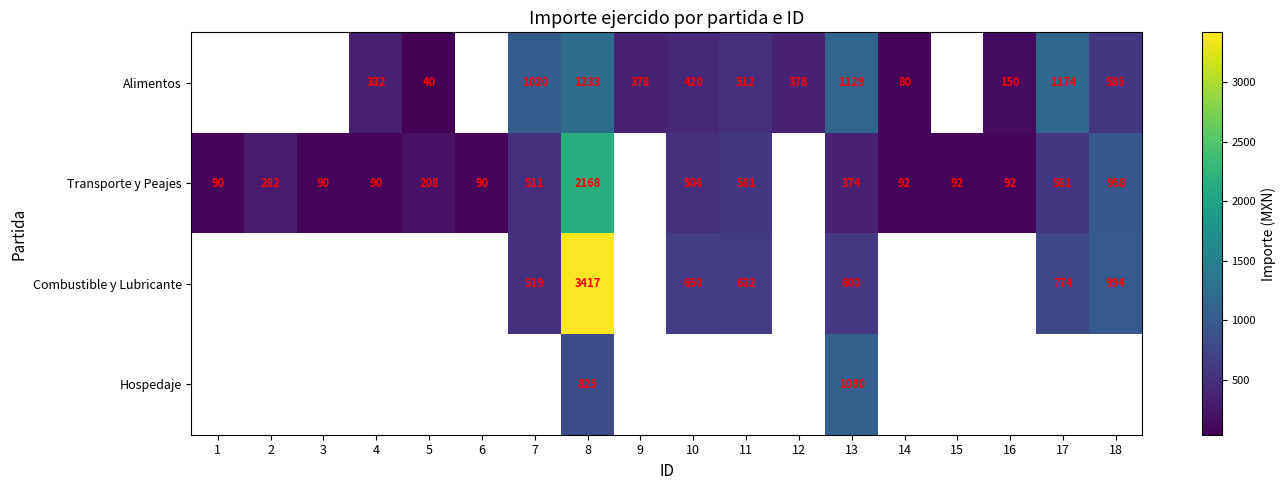

Which series changed the most between 3 and 15?

Transporte y Peajes